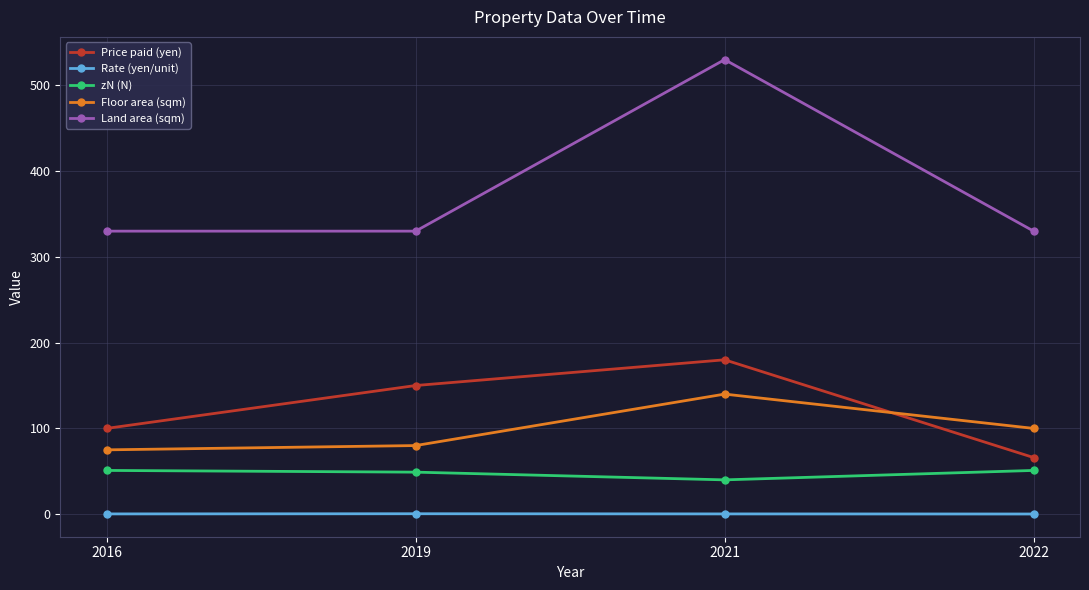

How many lines are shown in the chart?

5